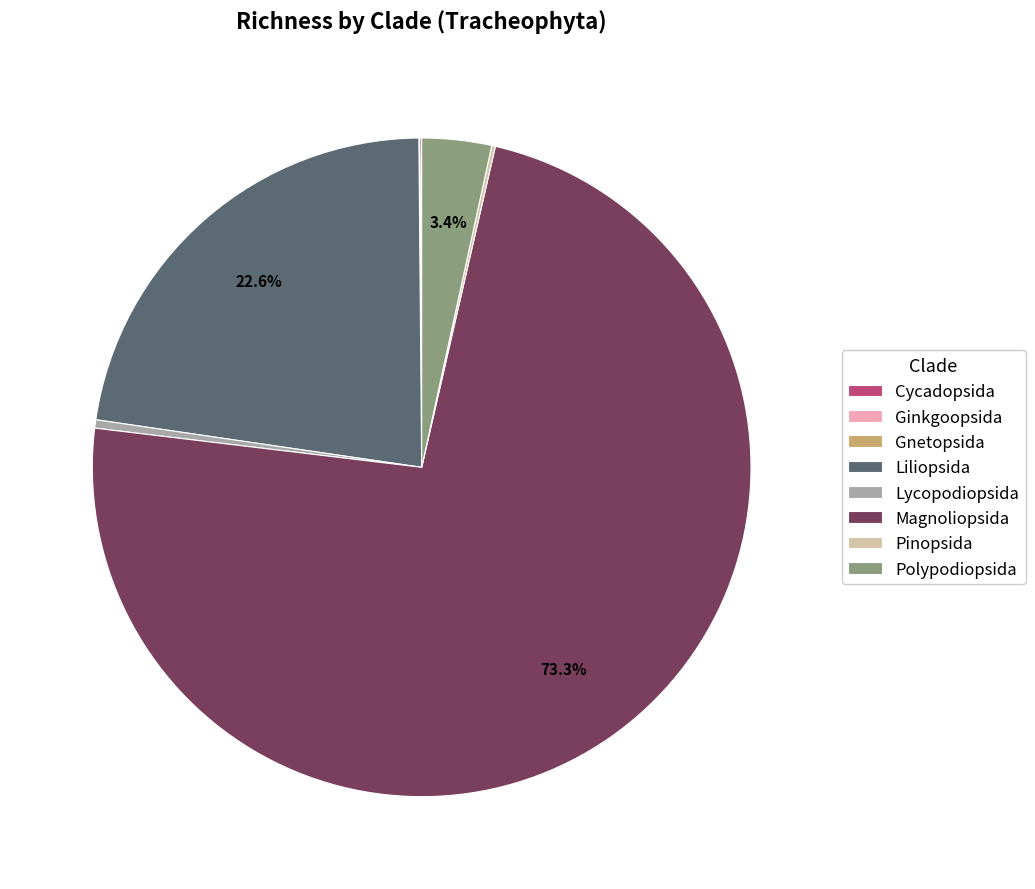

Which category accounts for the majority?

Magnoliopsida